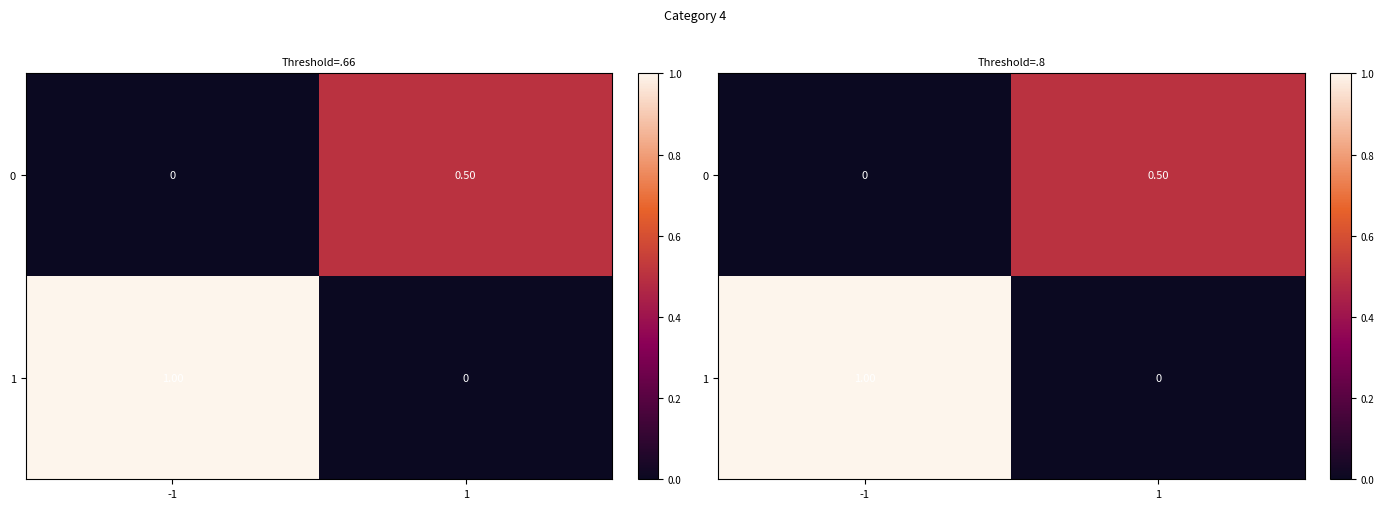

What is the sum of all 0 values?

0.5